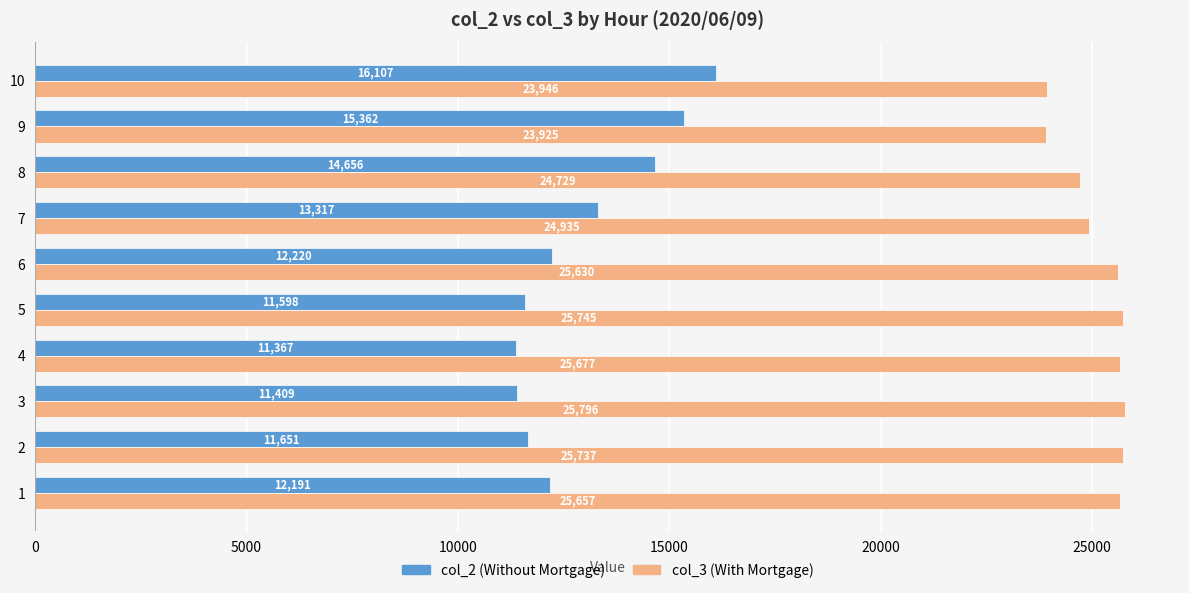

What is the minimum value shown in the chart?

11367